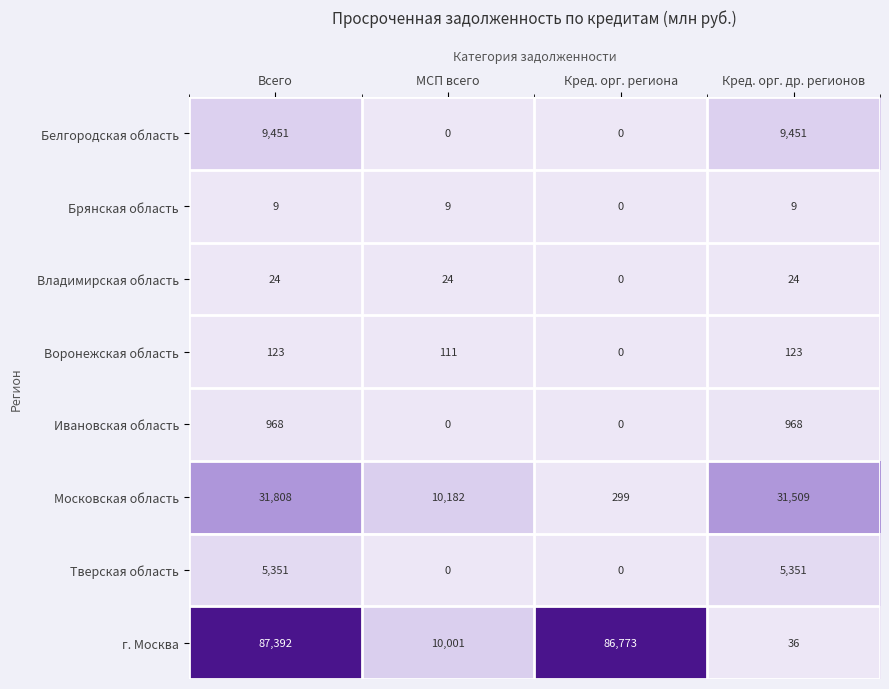

Rank the series at Всего from lowest to highest value.

Брянская область, Владимирская область, Воронежская область, Ивановская область, Тверская область, Белгородская область, Московская область, г. Москва